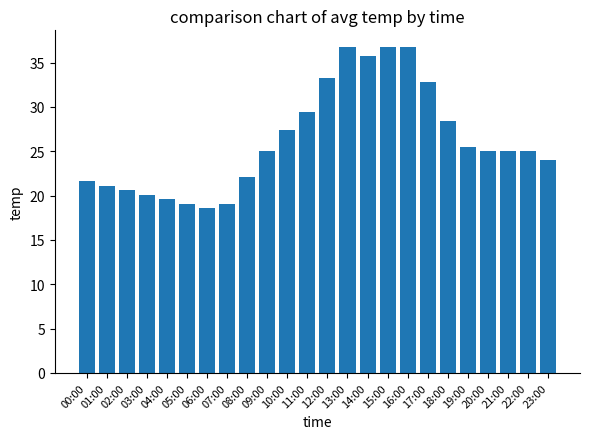

The chart shows a value of 45.2 at 17:00. True or false?

False